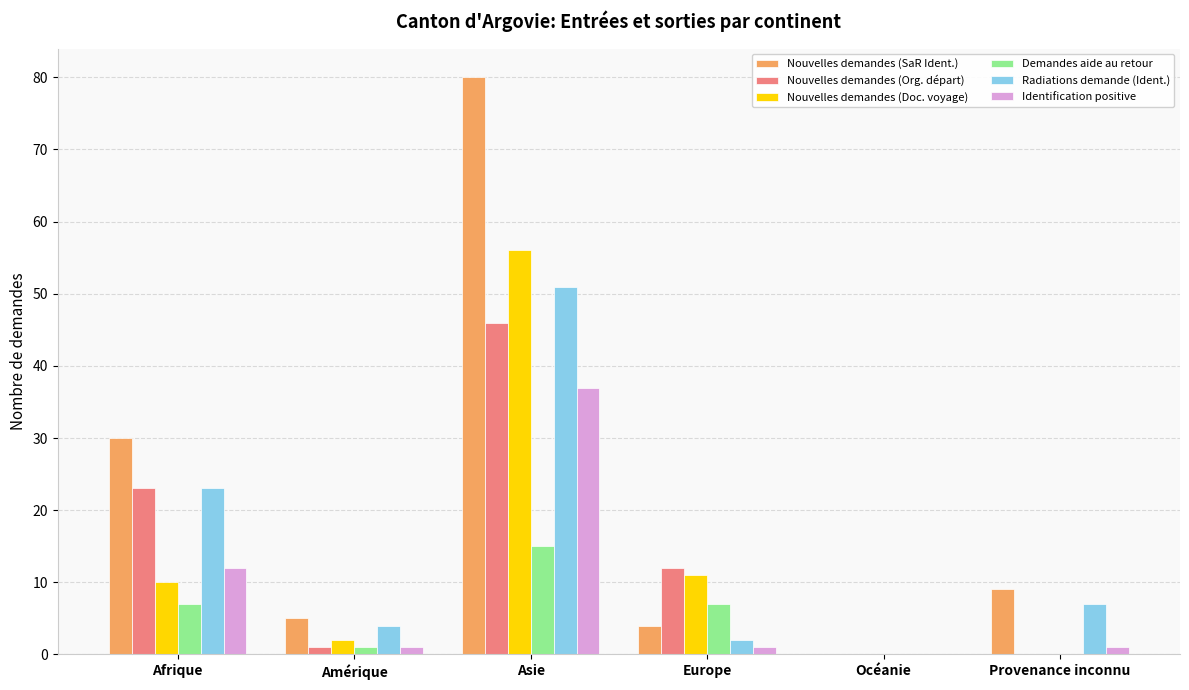

True or false: Nouvelles demandes (SaR Ident.) has a value of -40 at Océanie.

False